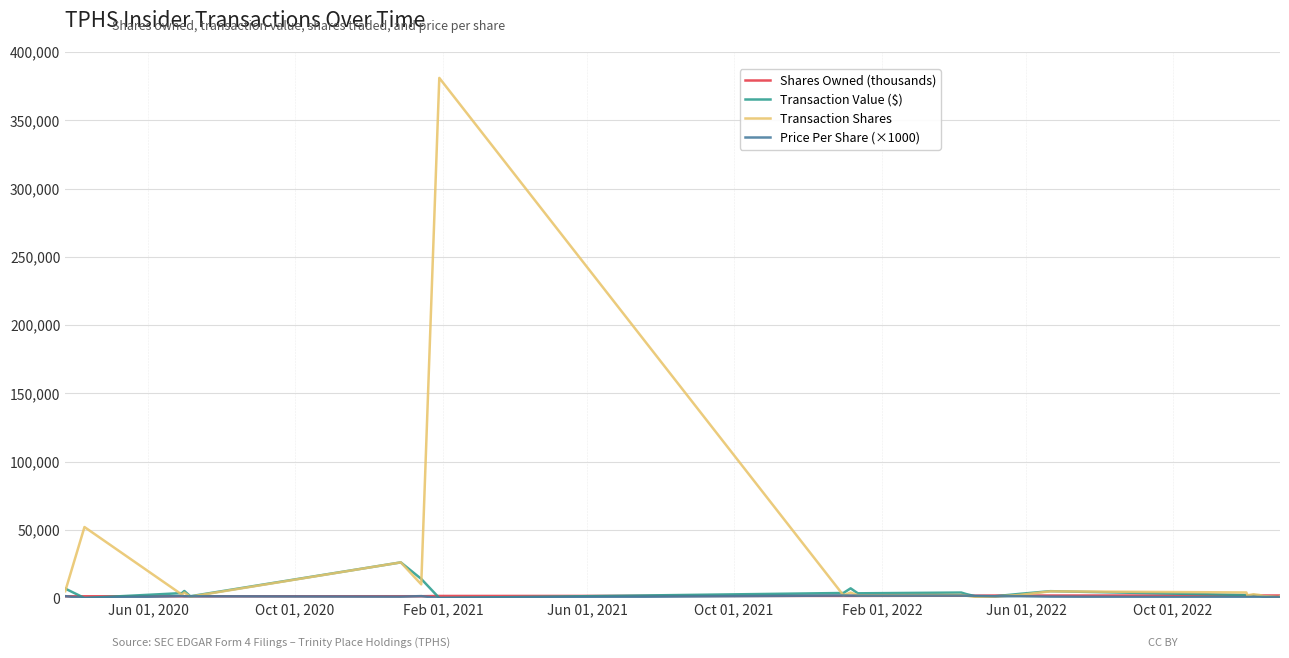

What is the greatest value displayed?

381093.0